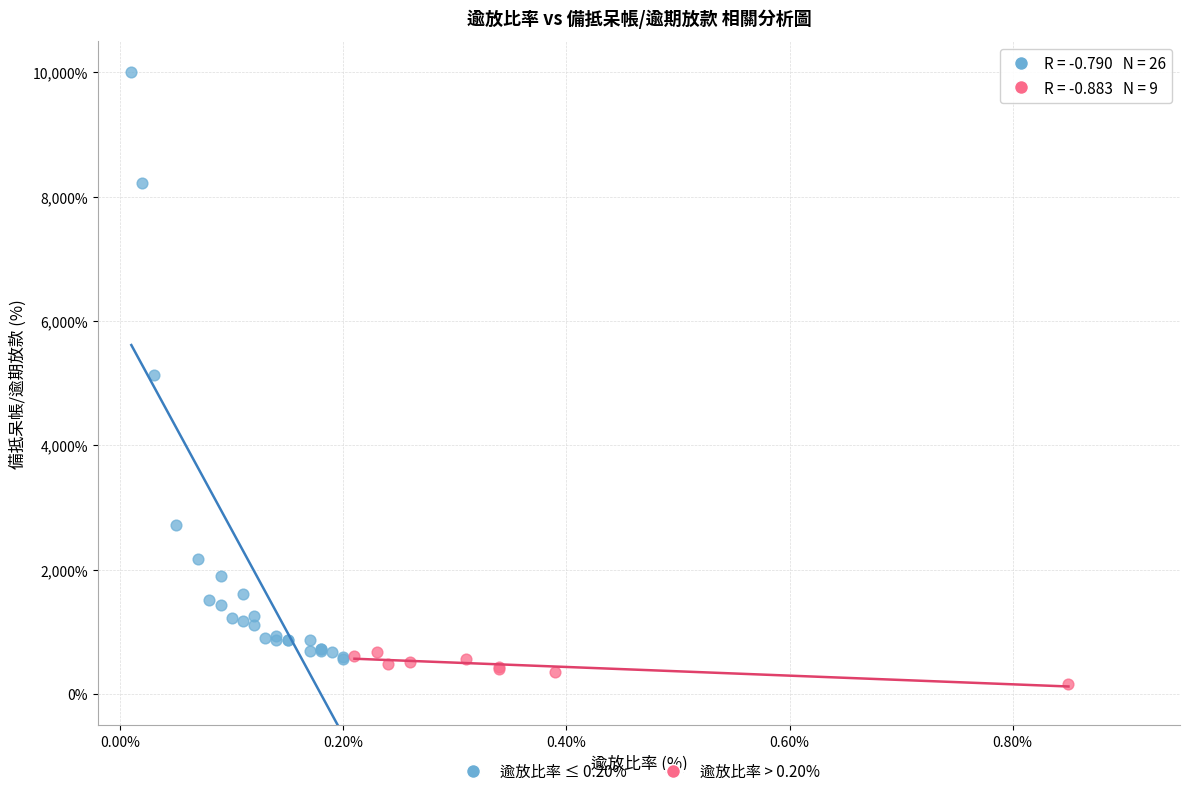

What are all the series names shown in the legend?

逾放比率 ≤ 0.20%, 逾放比率 > 0.20%